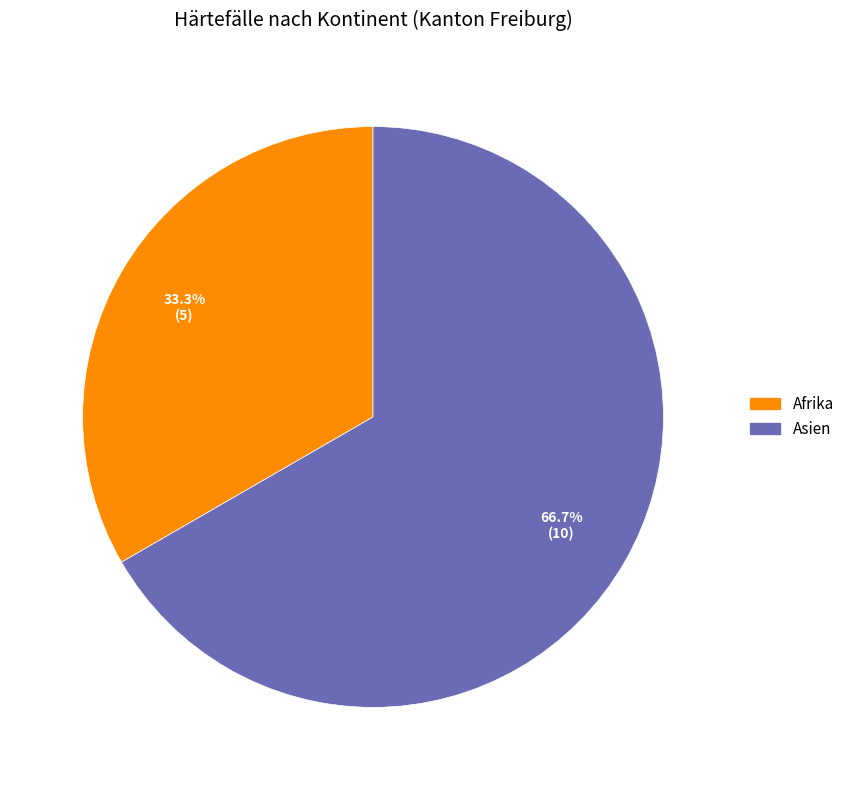

To the nearest percent, what is the average slice percentage?

50%